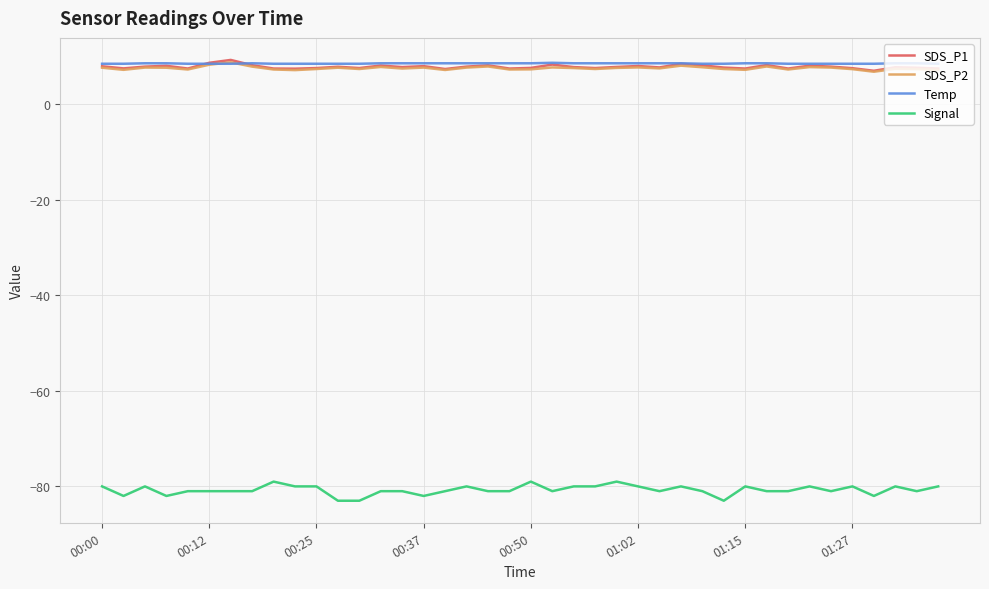

What is the minimum value for Temp?

8.4